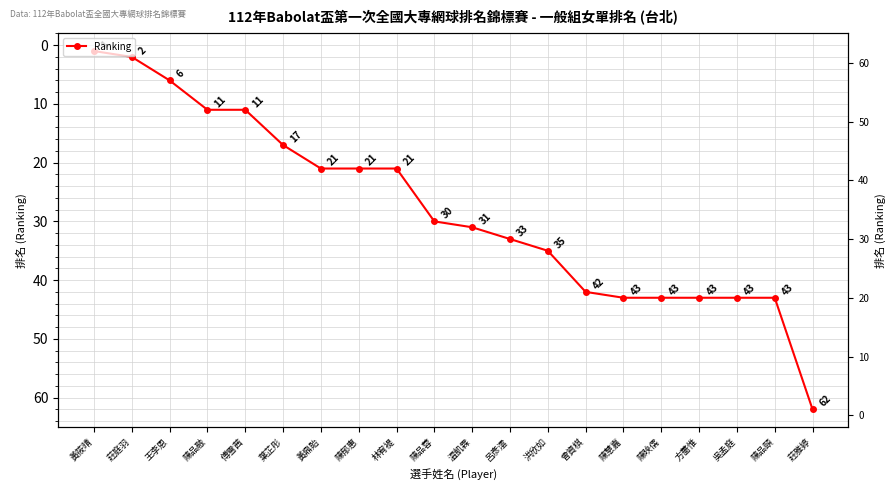

Reading left to right, what are all the values shown in this chart?

1	2	6	11	11	17	21	21	21	30	31	33	35	42	43	43	43	43	43	62